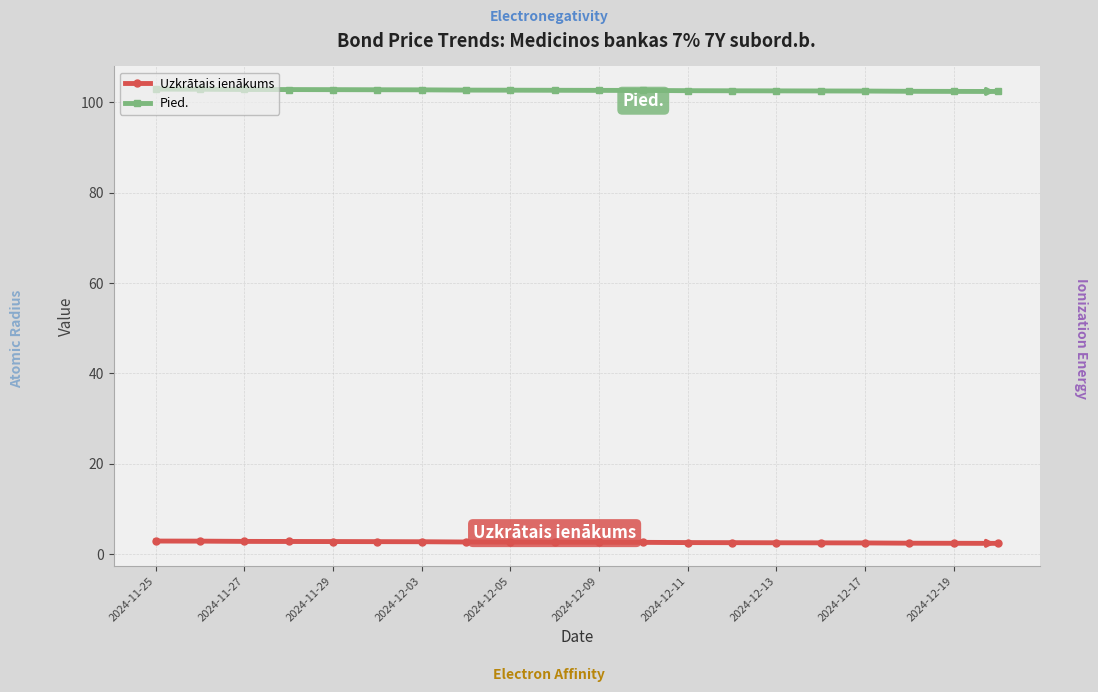

Rank the series by their maximum value, from highest to lowest.

Pied., Uzkrātais ienākums